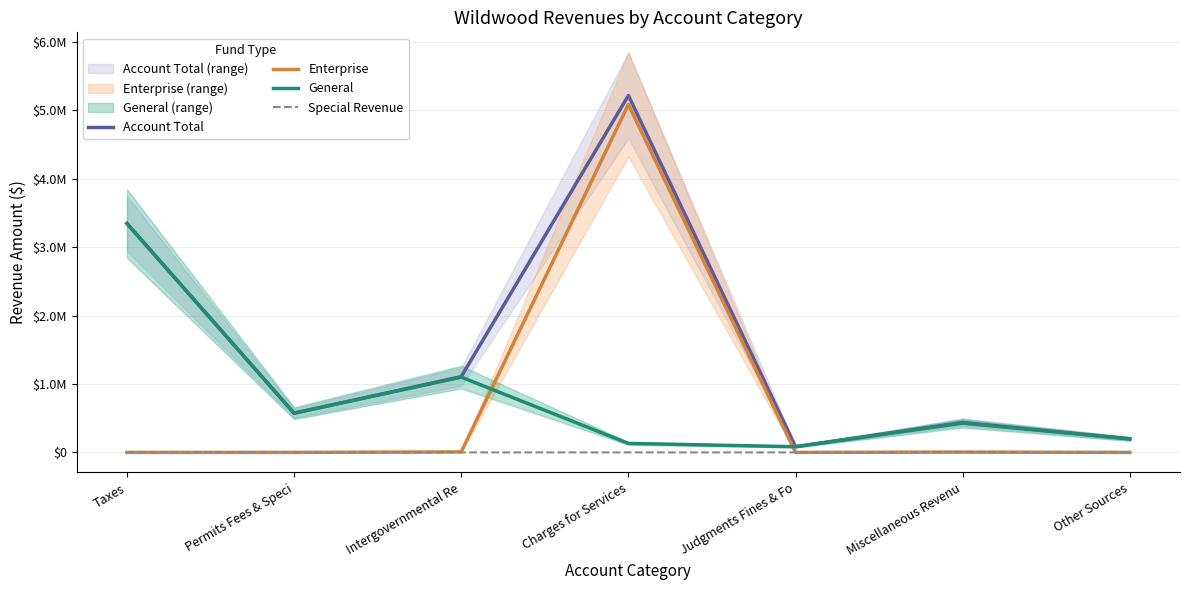

Between Taxes and Charges for Services, which series saw the biggest shift?

Enterprise